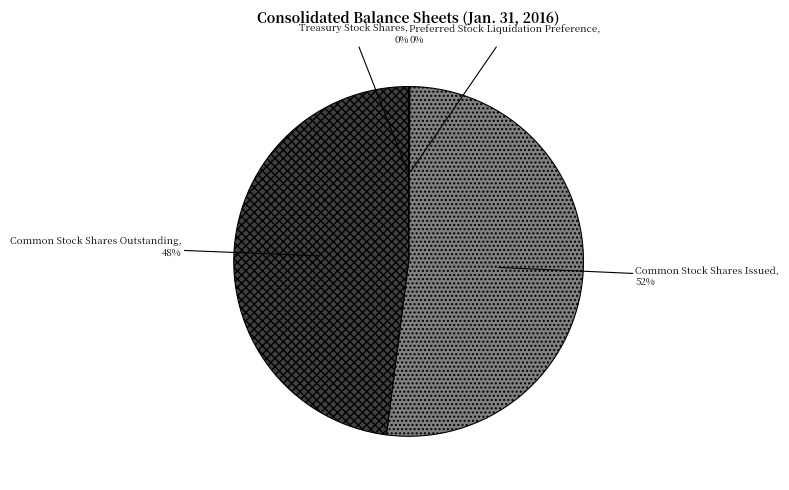

Which has a higher value, Common Stock Shares Outstanding or Common Stock Shares Issued?

Common Stock Shares Issued